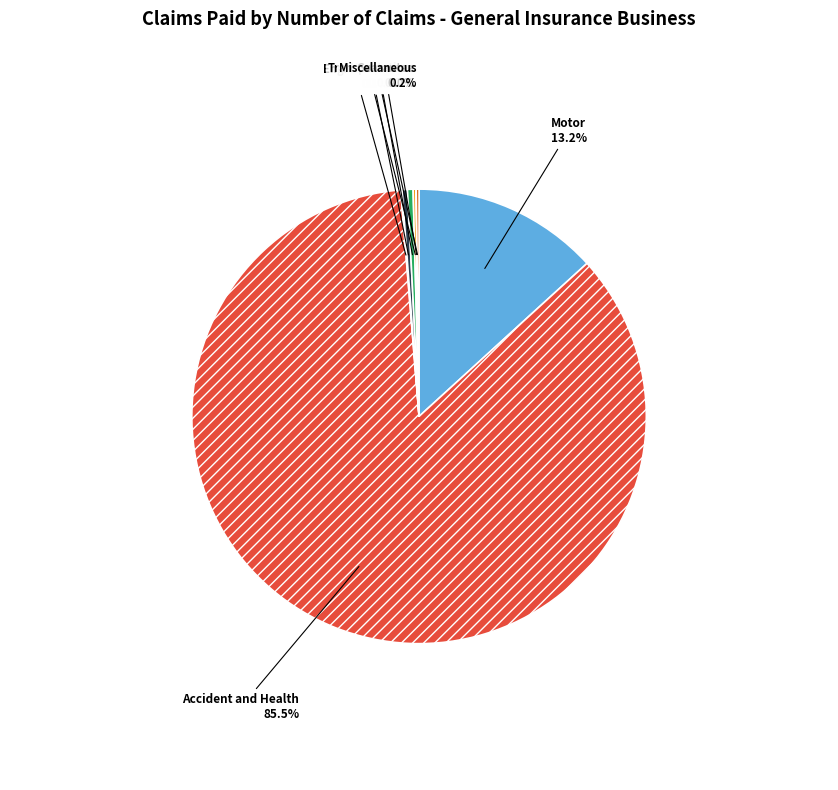

Does any single category account for the majority?

Yes